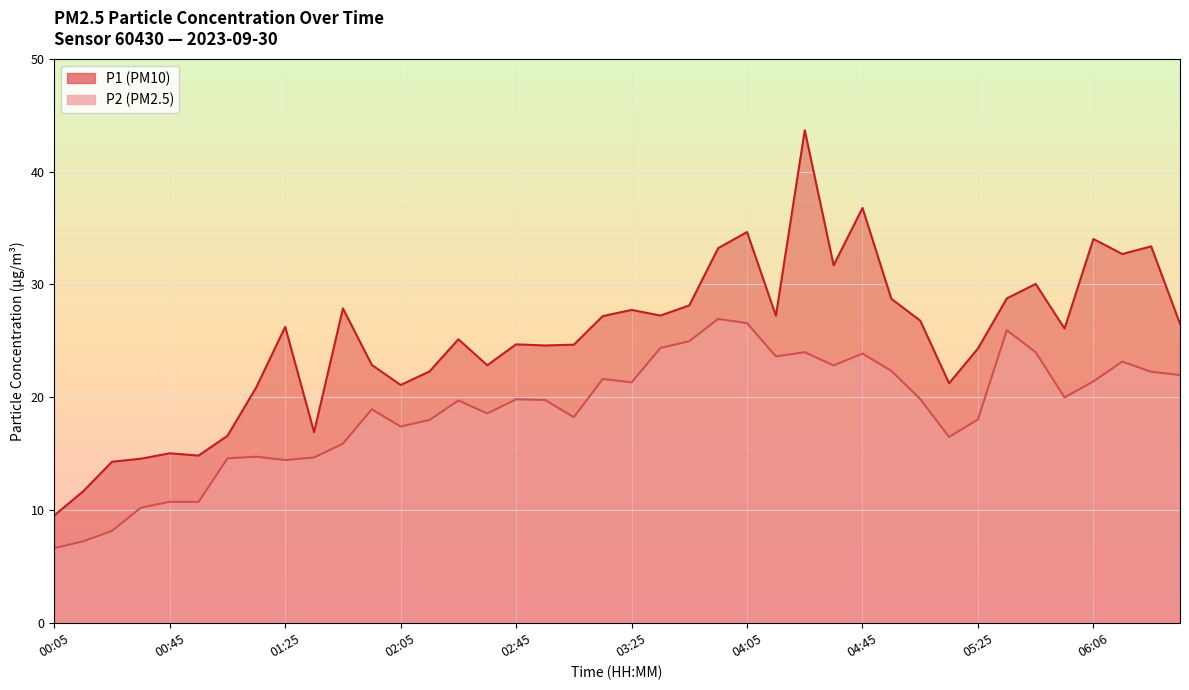

What is the sum of the P1 values at 04:45 and 01:15?

57.7